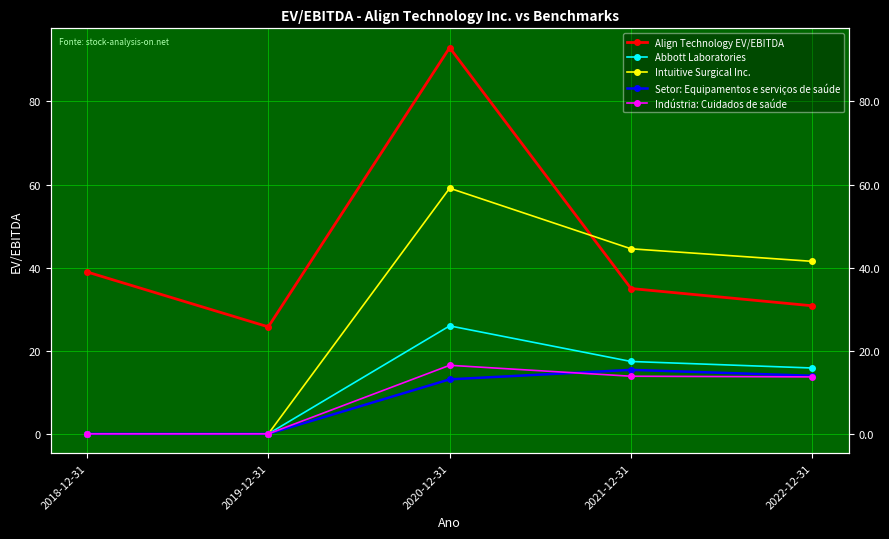

Which series has the largest total across all categories?

Align Technology EV/EBITDA